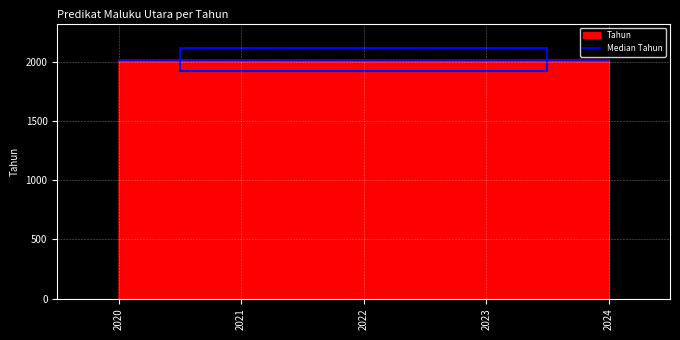

The value of Tahun at 2023 is 2023. True or false?

True